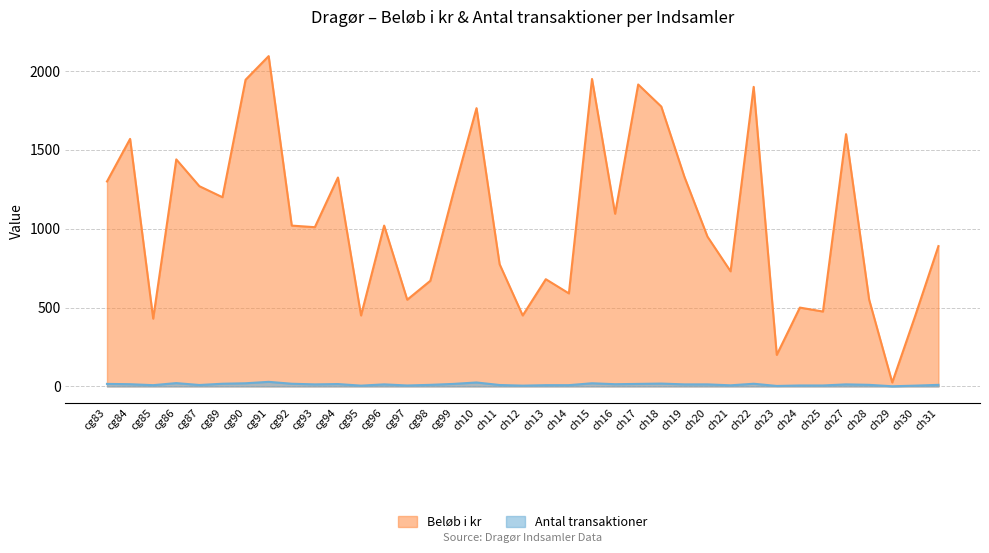

Where is Antal transaktioner nearest to the value 15?

cg94